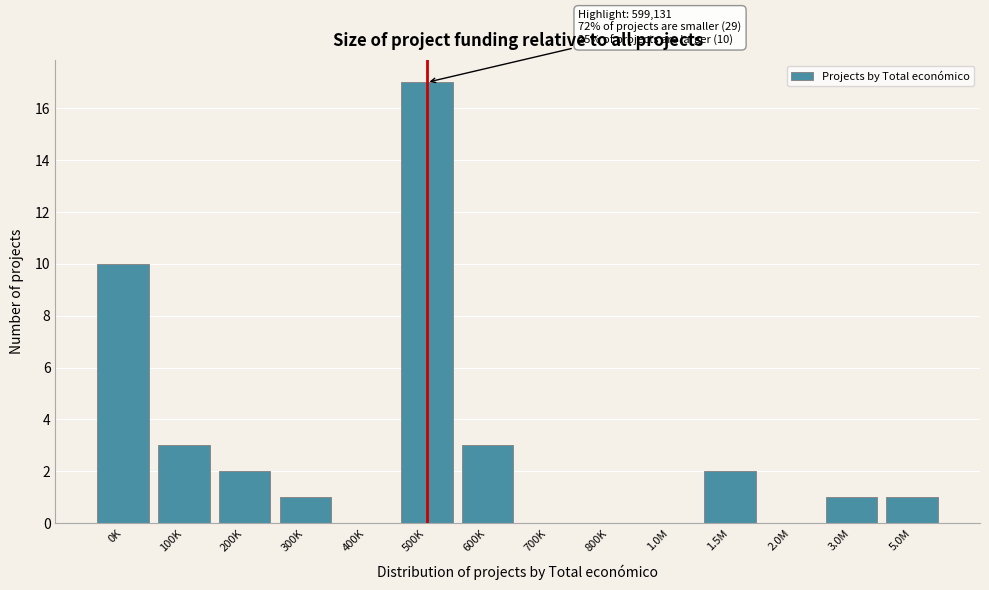

Reading right to left, transcribe all the data shown in this chart.

5.0M=1	3.0M=1	2.0M=0	1.5M=2	1.0M=0	800K=0	700K=0	600K=3	500K=17	400K=0	300K=1	200K=2	100K=3	0K=10